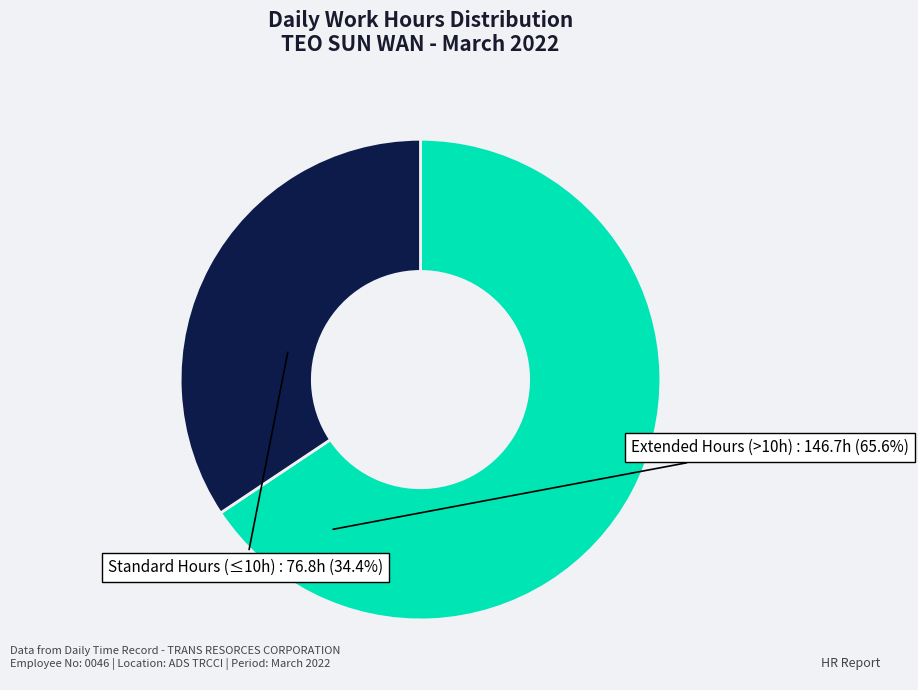

How many segments does this pie chart have?

2